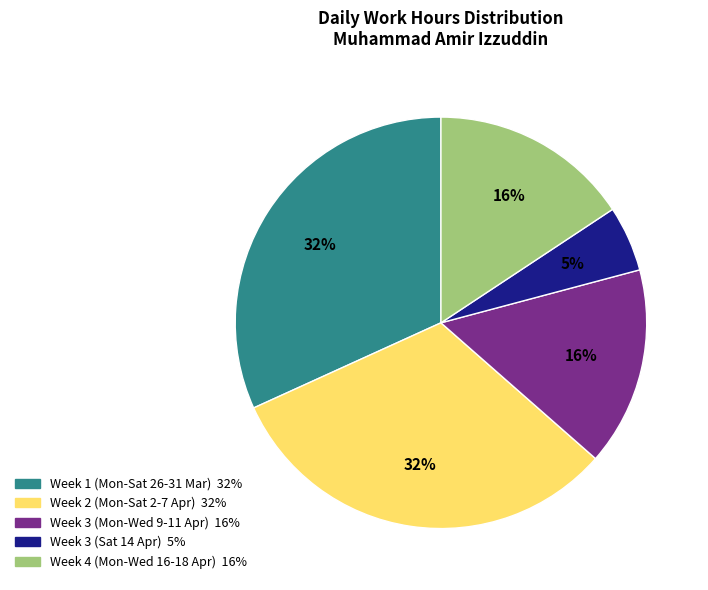

Is there any slice that represents more than half of the pie?

No